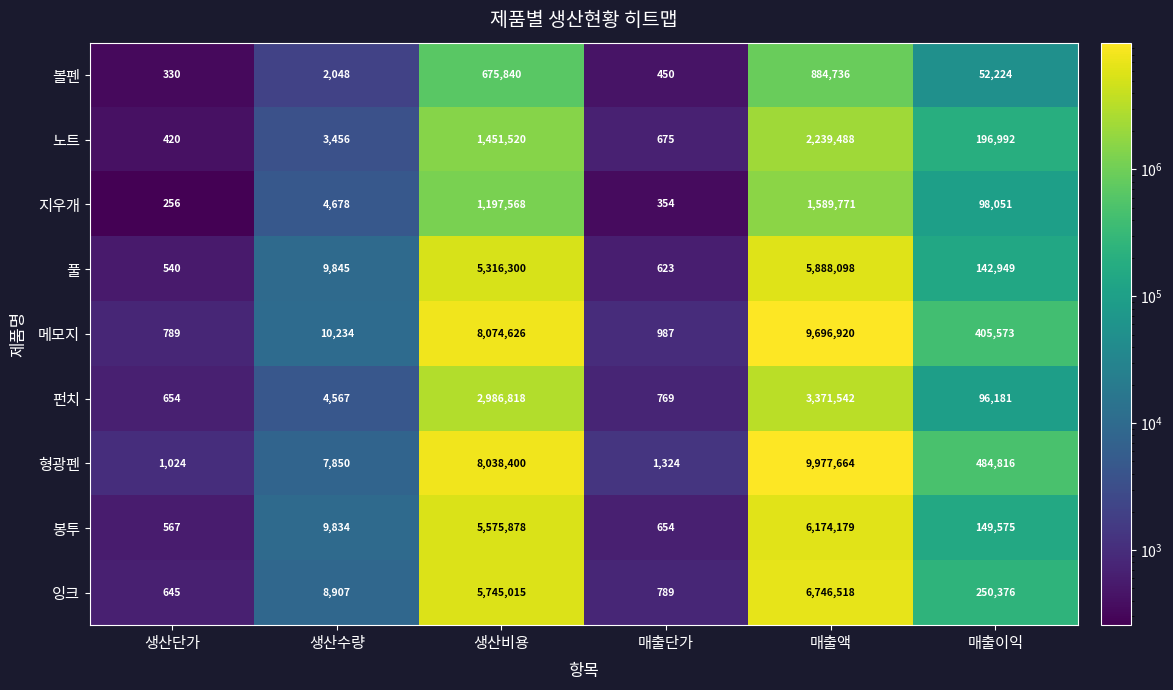

What is the total value across all series at 생산단가?

5225